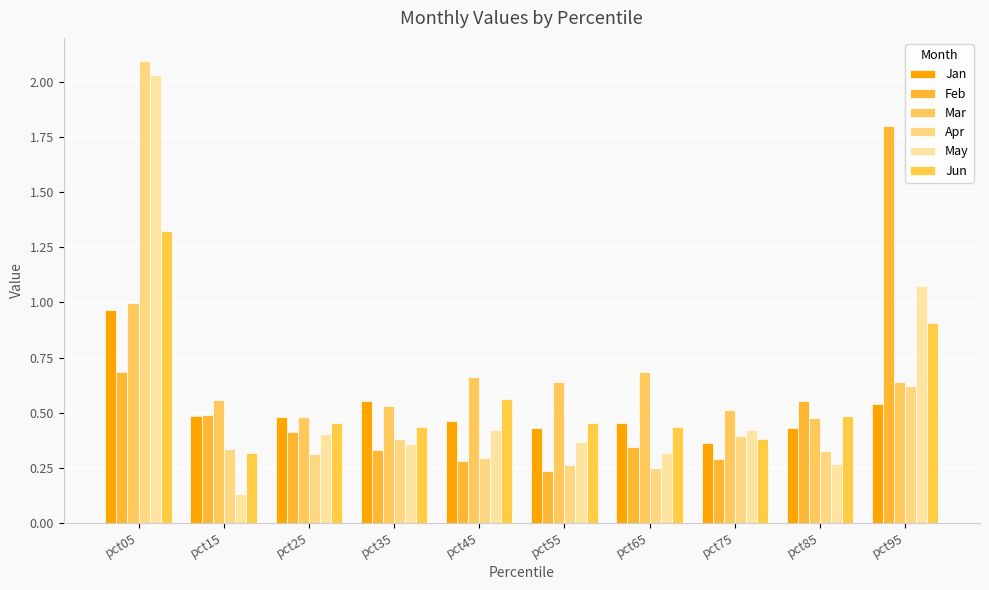

At how many categories does at least one series exceed 0?

10